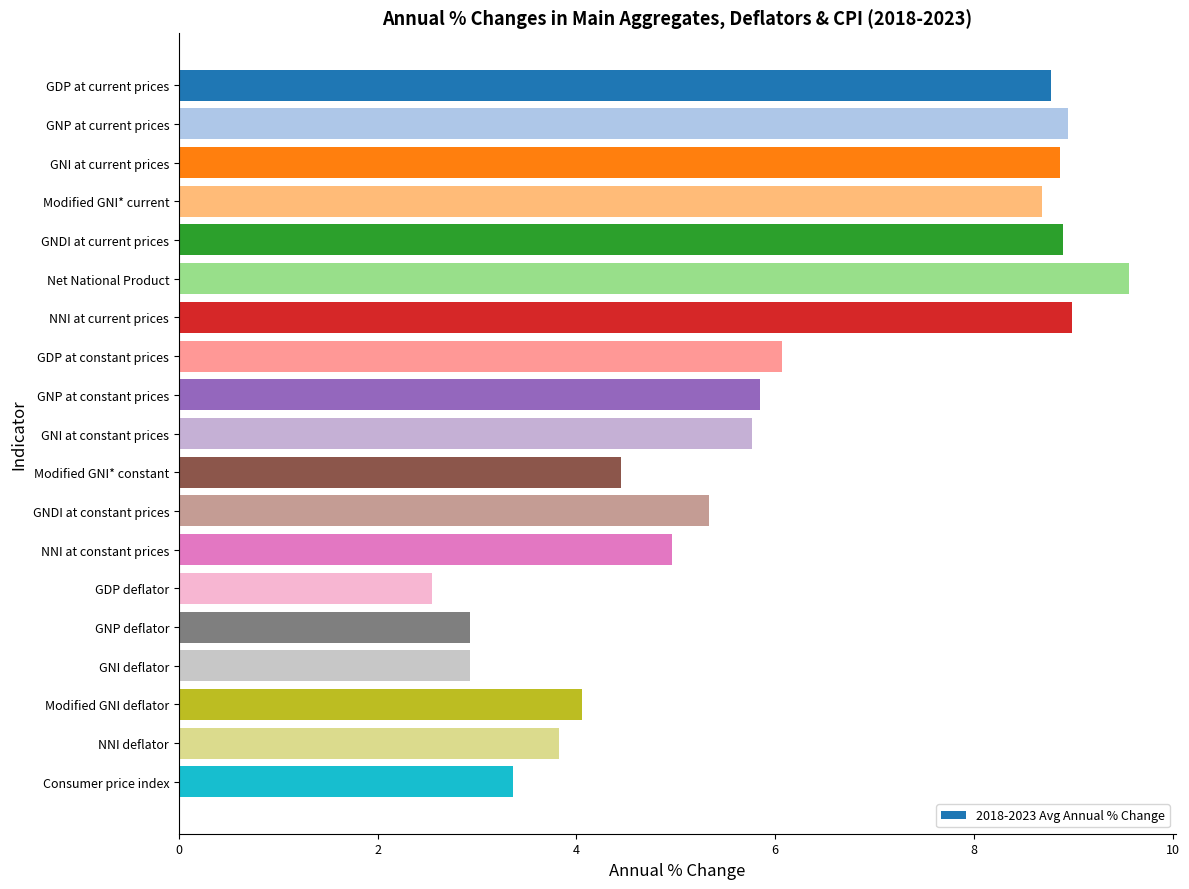

The value at GDP at current prices is 8.8. True or false?

True